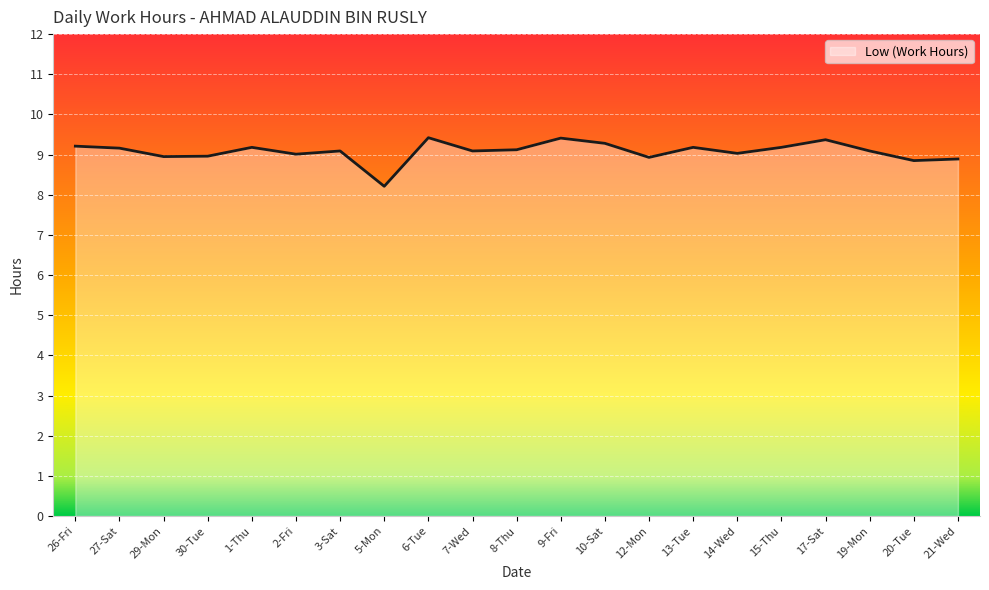

Is it true that the value at 9-Fri is 14.0?

False